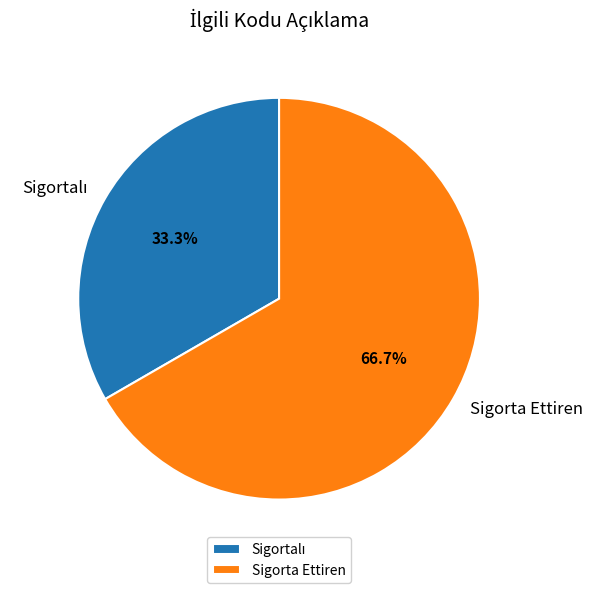

Is it true that Sigorta Ettiren is 67% of the pie?

True